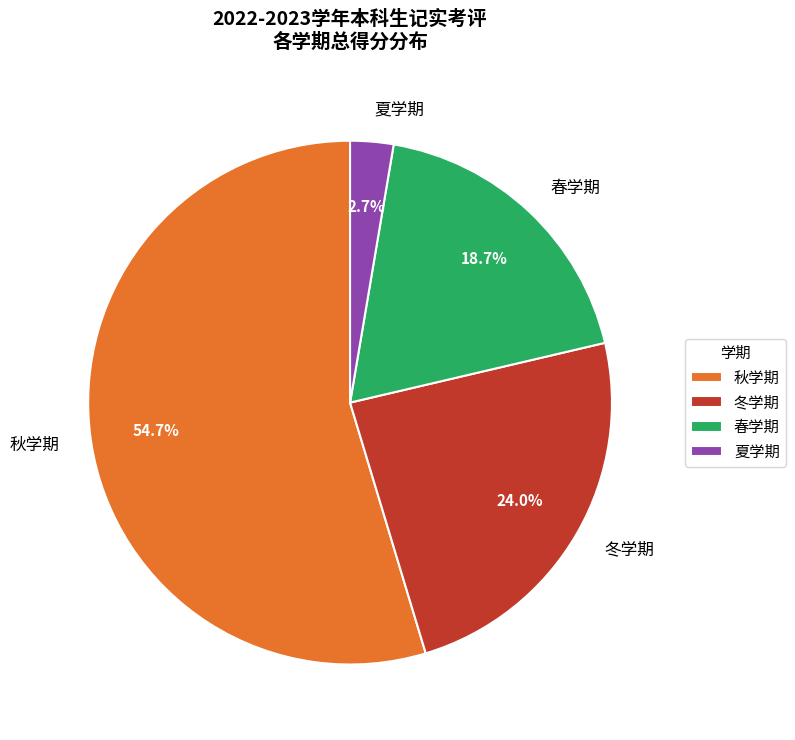

Rank the categories by value from highest to lowest.

秋学期, 冬学期, 春学期, 夏学期